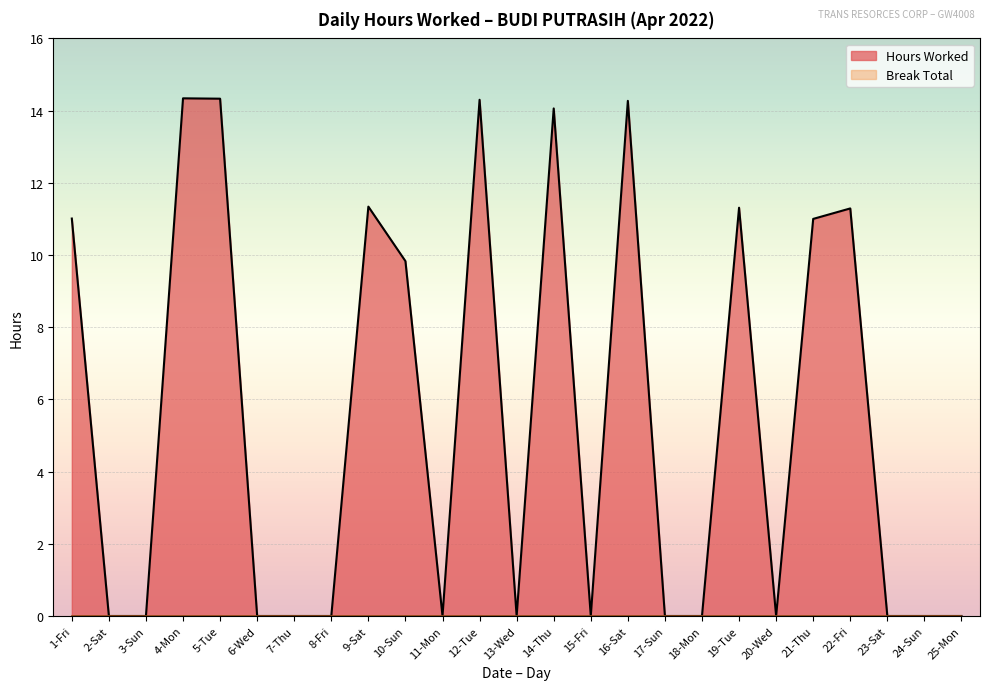

The value at 22-Fri is 2.6. True or false?

False